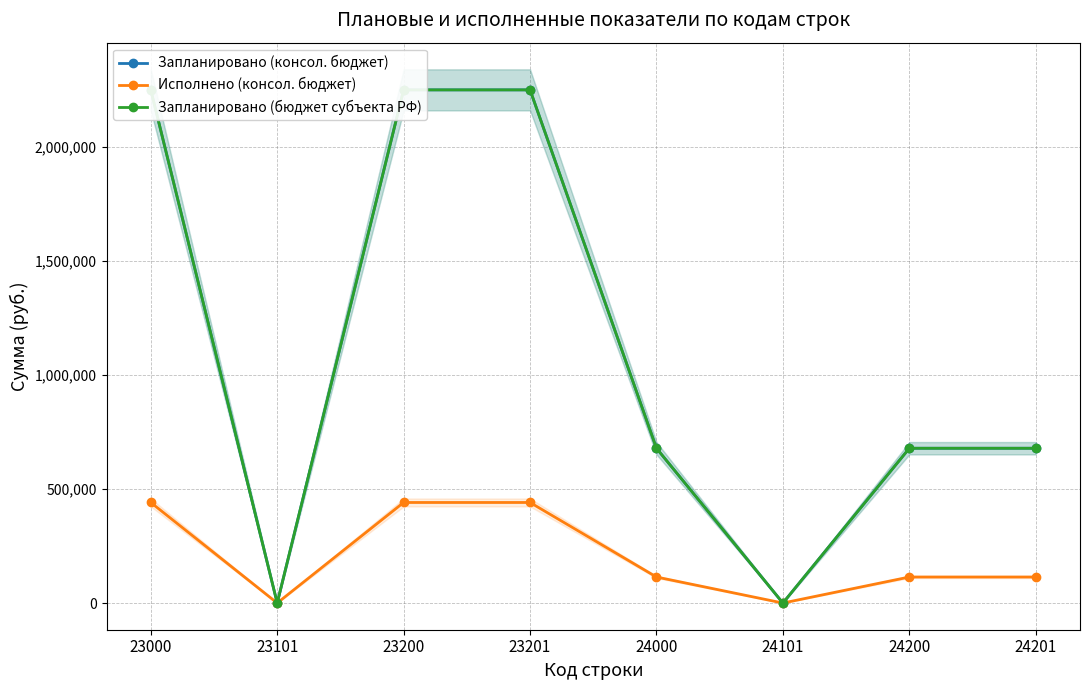

List the labels in order of Исполнено (консол. бюджет) value, smallest first.

23101, 24101, 24000, 24200, 24201, 23000, 23200, 23201